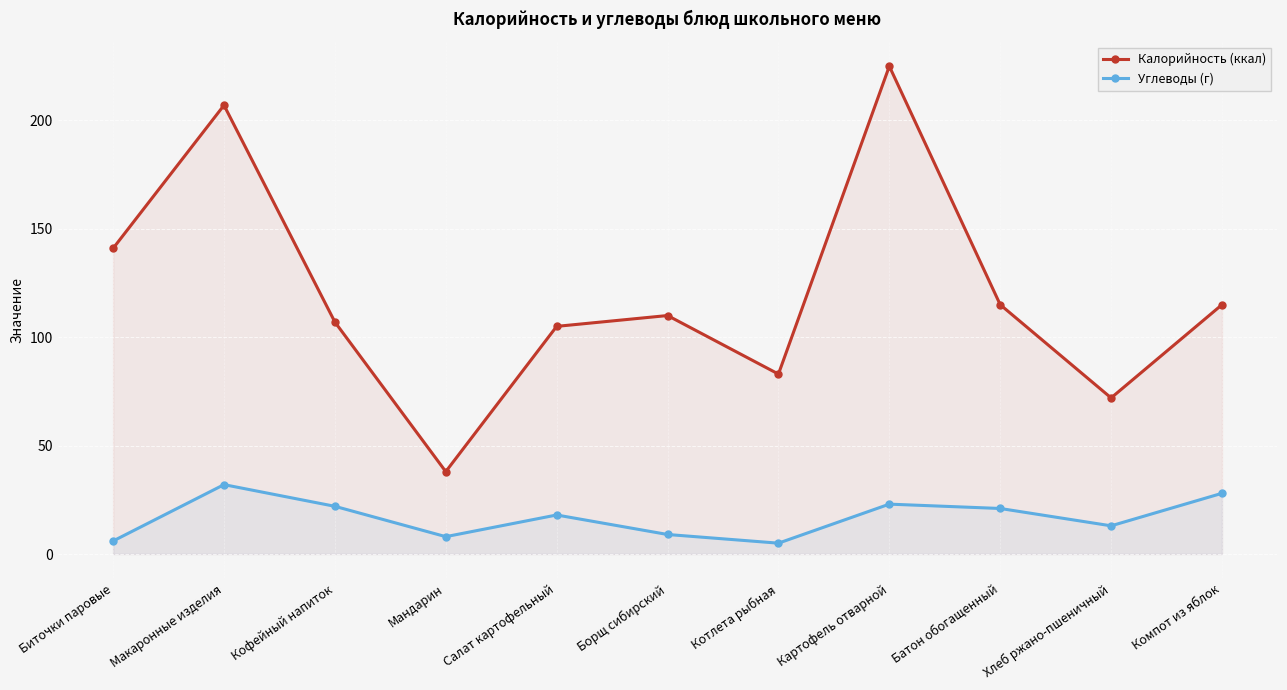

List the labels in order of Углеводы (г) value, largest first.

Макаронные изделия, Компот из яблок, Картофель отварной, Кофейный напиток, Батон обогащенный, Салат картофельный, Хлеб ржано-пшеничный, Борщ сибирский, Мандарин, Биточки паровые, Котлета рыбная